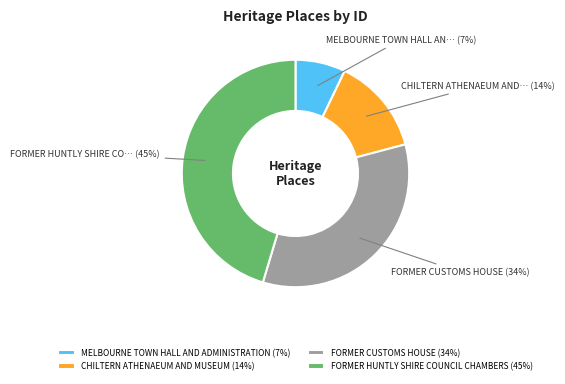

To the nearest percent, what portion does FORMER CUSTOMS HOUSE represent?

34%